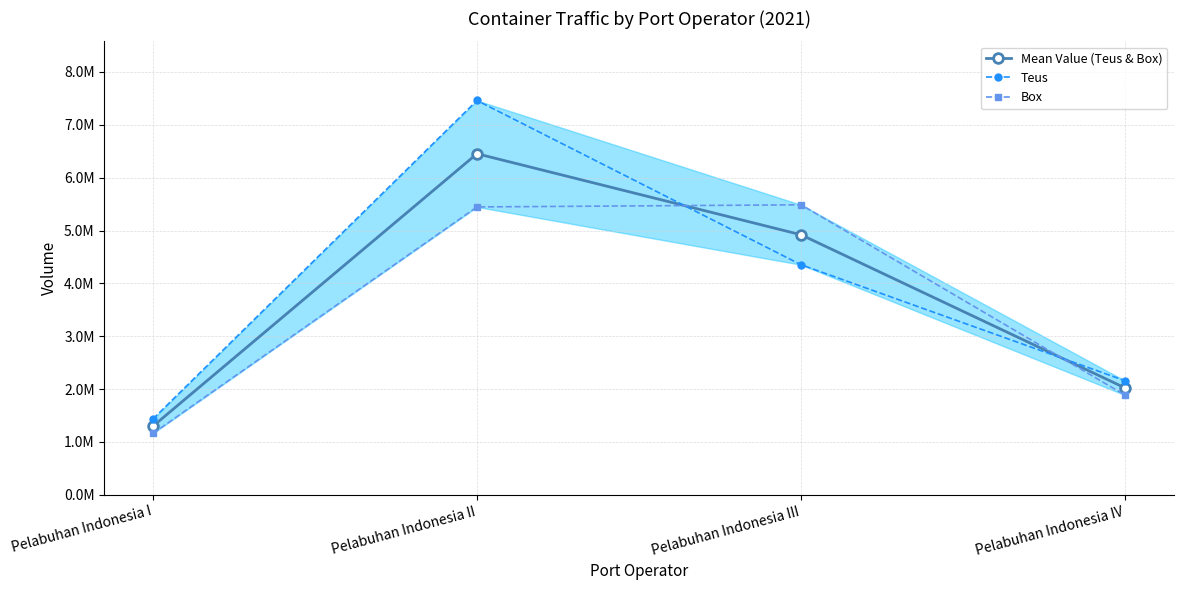

Does the chart have visible grid lines?

Yes